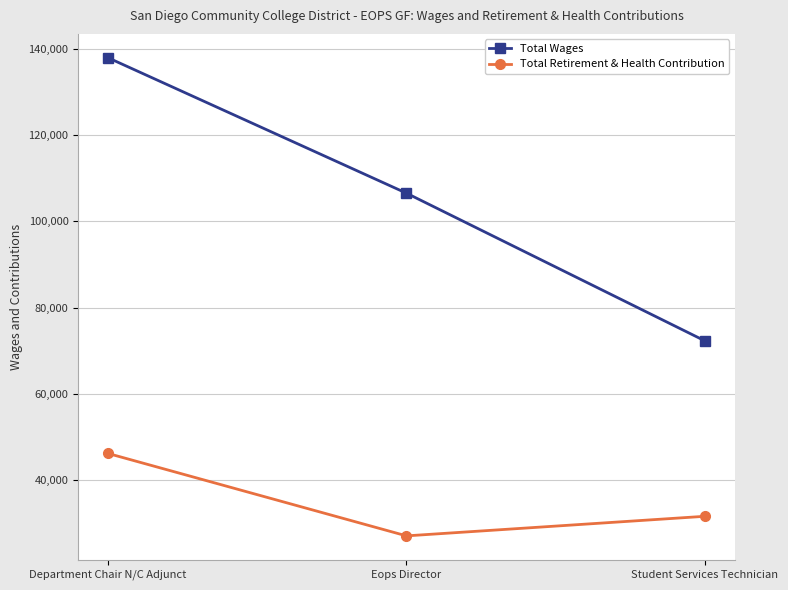

Is it true that Total Wages equals 106513 at Eops Director?

True